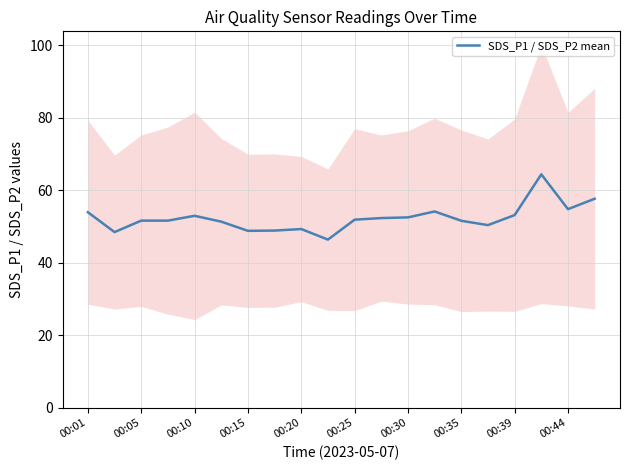

What is the label of the 12th point from the left?

11